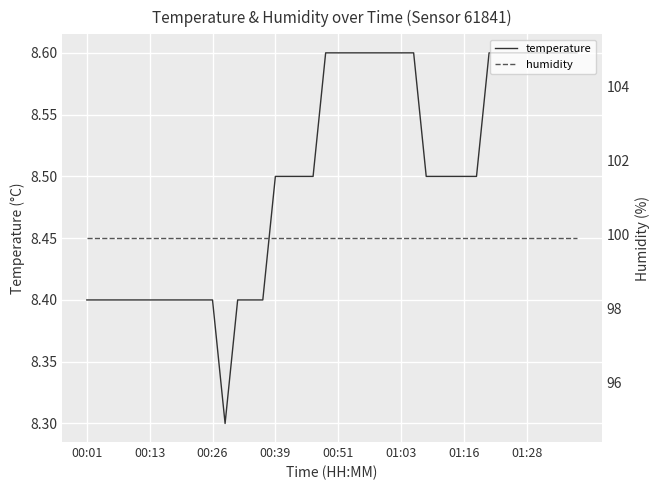

In temperature, how many points are lower than both neighbors (excluding endpoints)?

1